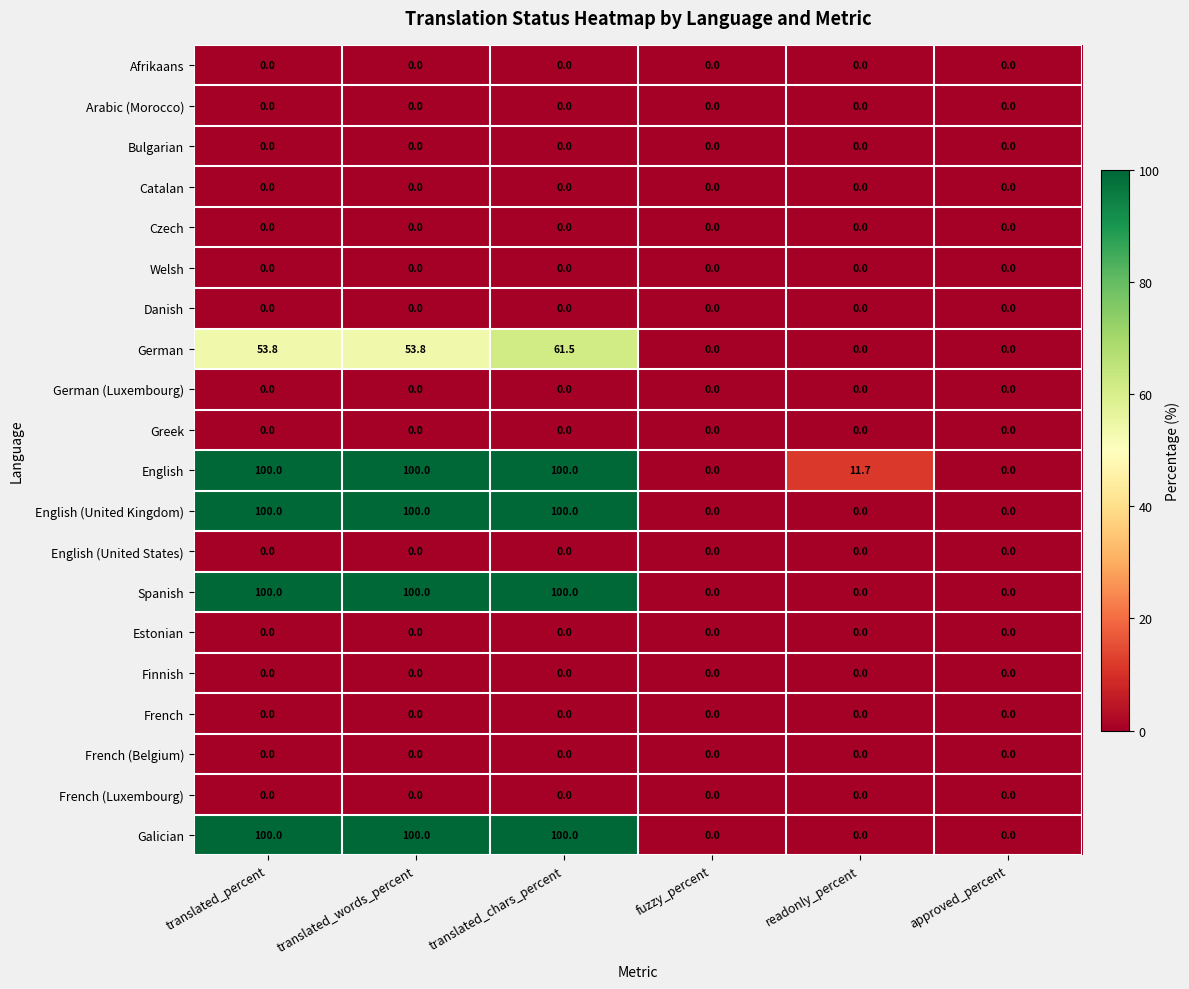

What is the difference between the maximum and minimum values in the Spanish series?

100.0